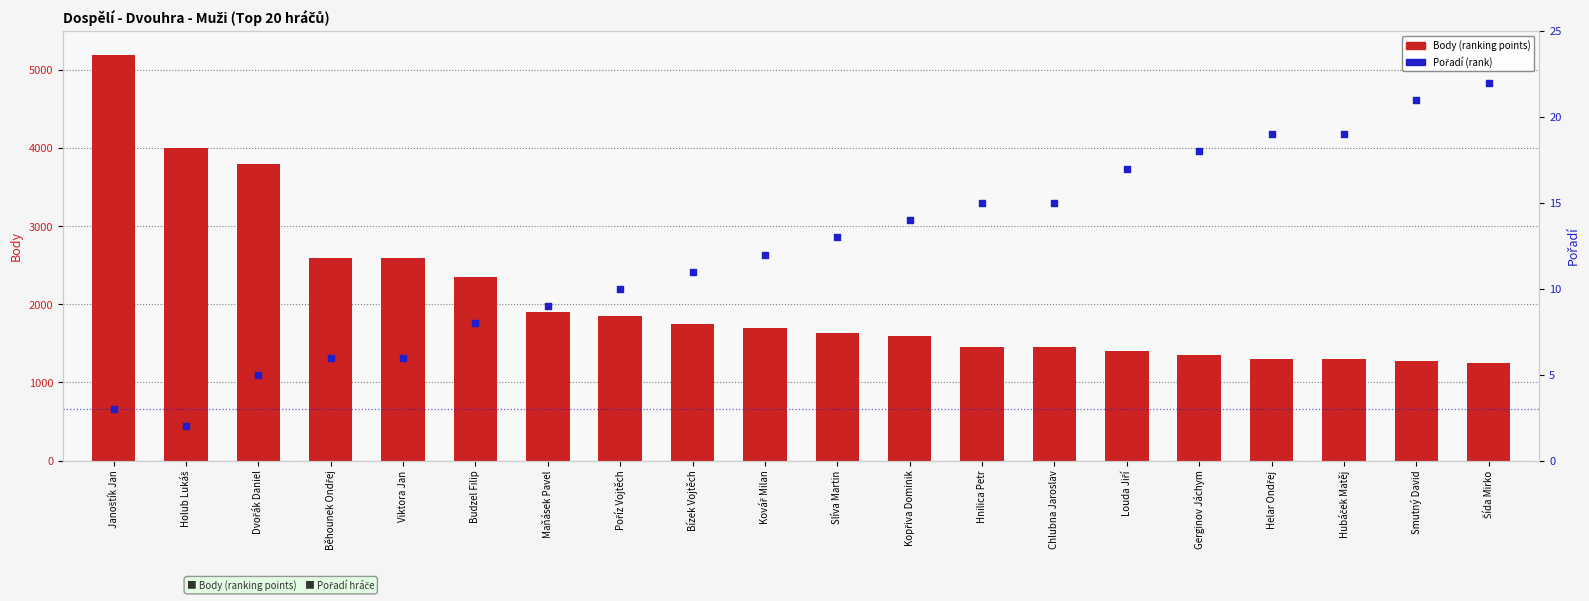

Is the value of Body (ranking points) at Holub Lukáš greater than the value of Pořadí (rank) at Hubáček Matěj?

Yes